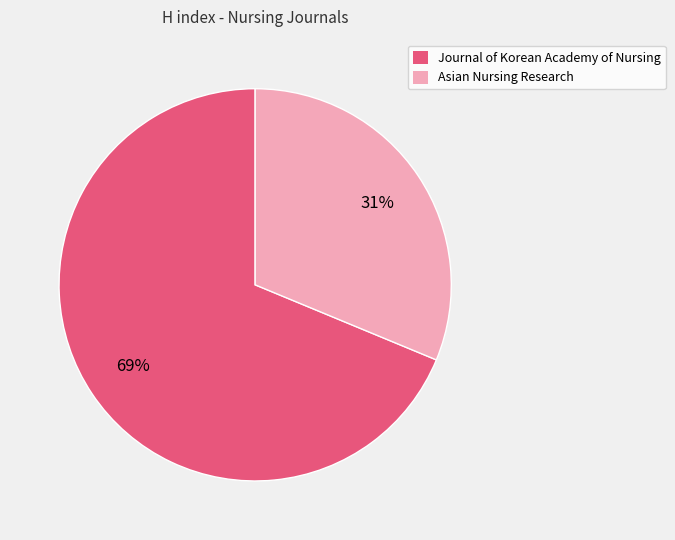

What percentage is the Asian Nursing Research slice, to the nearest percent?

31%